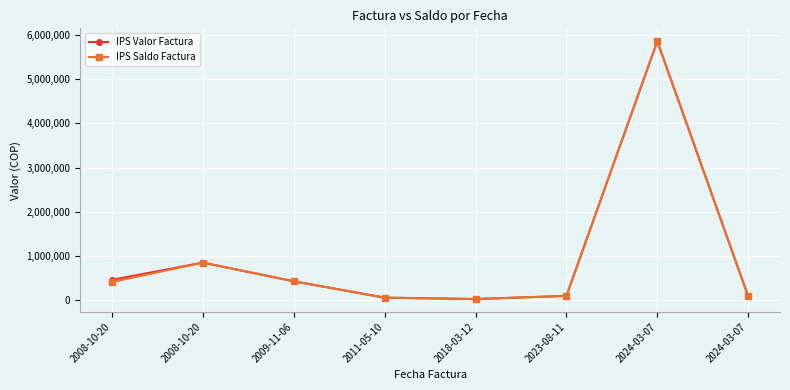

Reading left to right, what are all the values shown in this chart?

IPS Valor Factura: 2008-10-20=461600	2008-10-20=850400	2009-11-06=428400	2011-05-10=58600	2018-03-12=27100	2023-08-11=98400	2024-03-07=5855523	2024-03-07=87700
IPS Saldo Factura: 2008-10-20=413200	2008-10-20=850400	2009-11-06=428400	2011-05-10=58600	2018-03-12=27100	2023-08-11=98400	2024-03-07=5855523	2024-03-07=87700